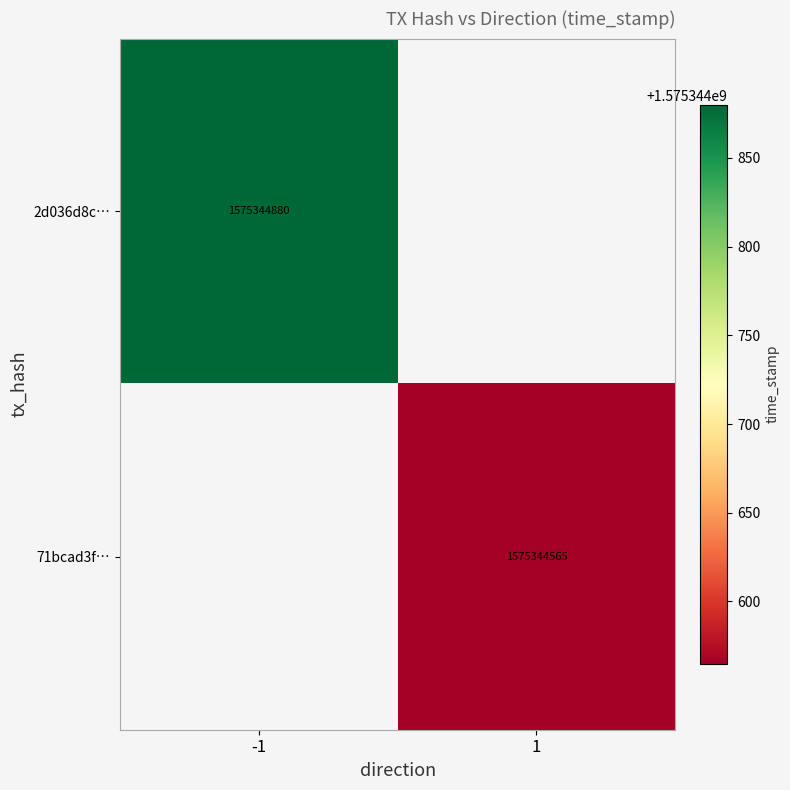

True or false: 71bcad3f… has a value of 1575344565 at 1.

True